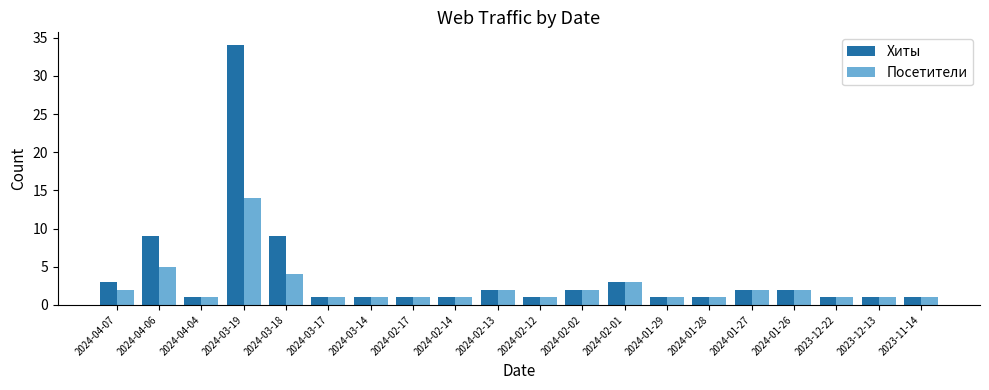

What is the maximum value shown in the chart?

34